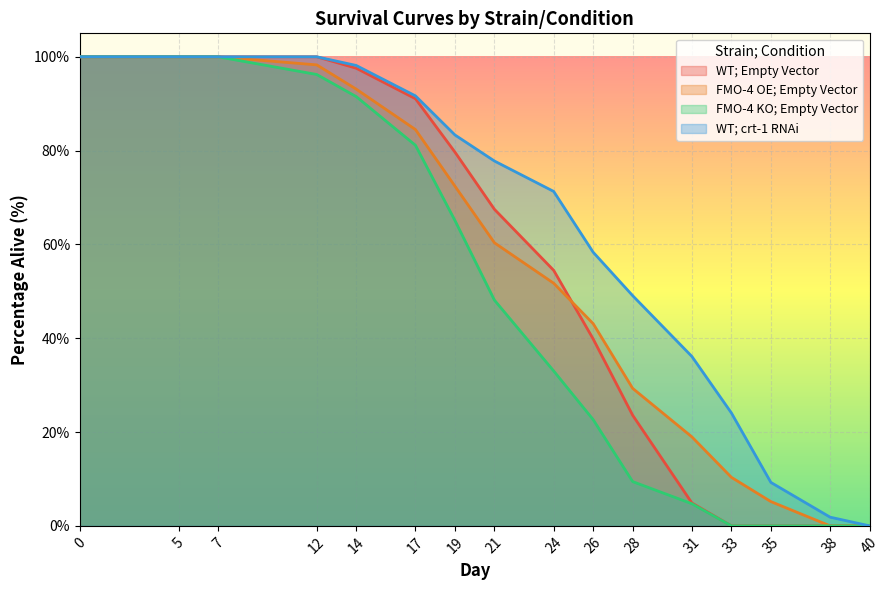

What is the total value across all series at 5?

400.0